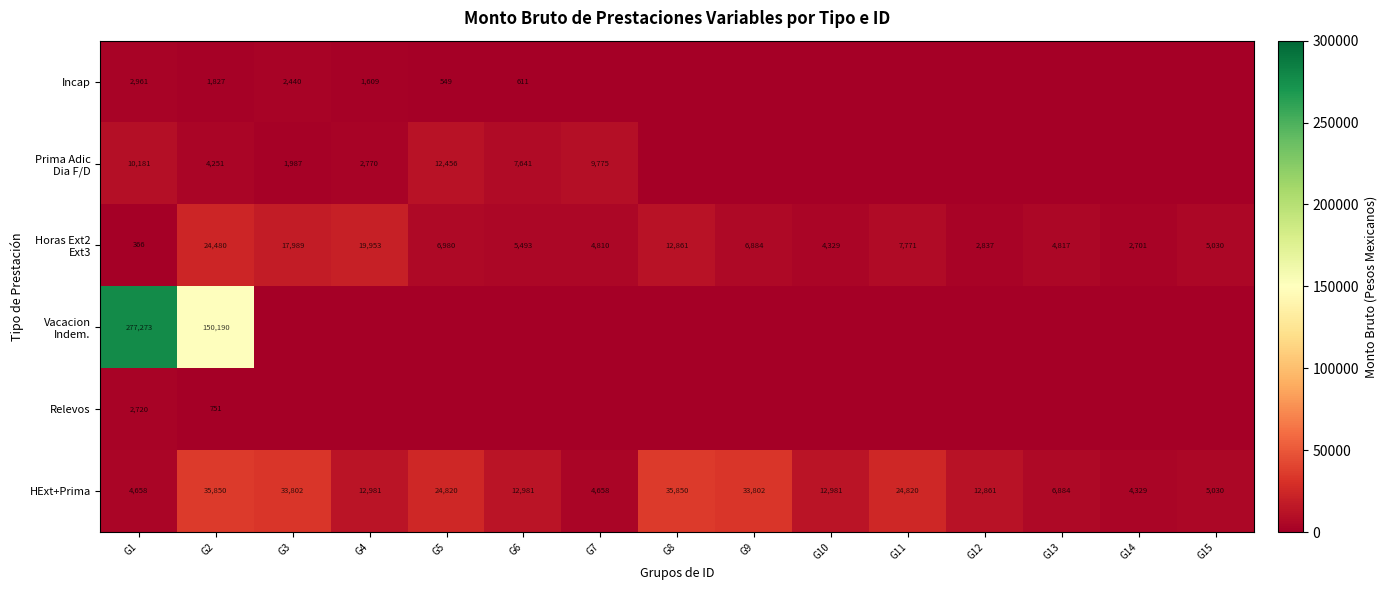

At which category does the chart reach its peak across all series?

G1